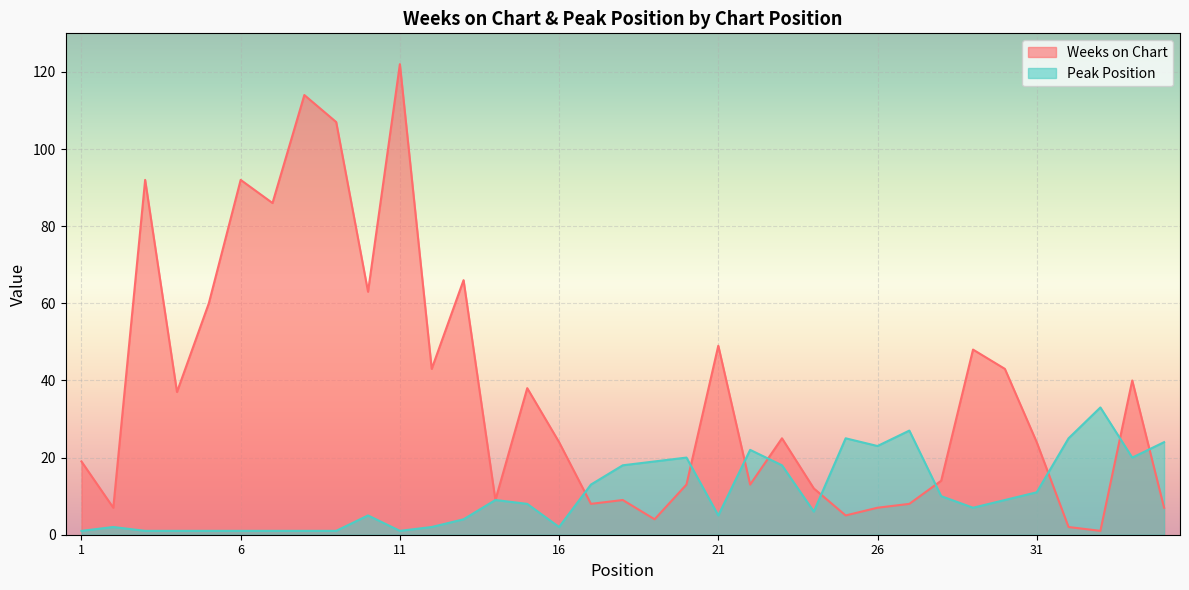

Between 12 and 16, which series saw the biggest shift?

Weeks on Chart